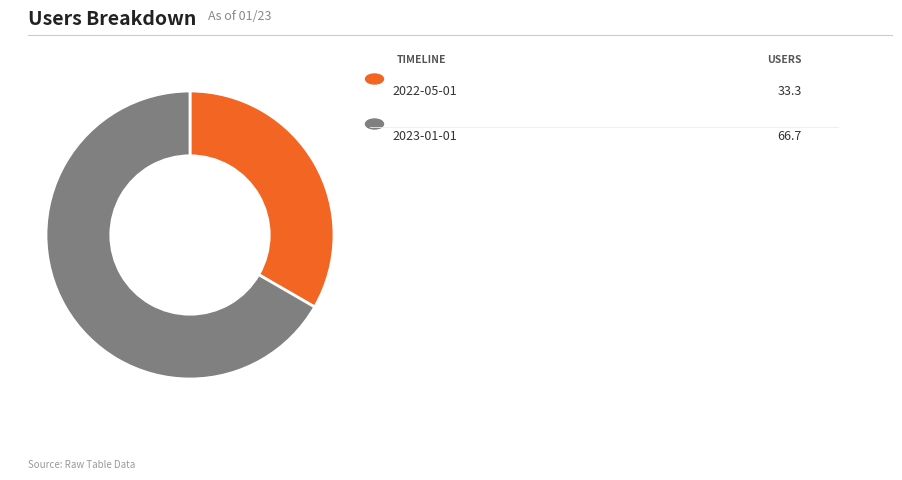

Is there a majority slice in this chart?

Yes